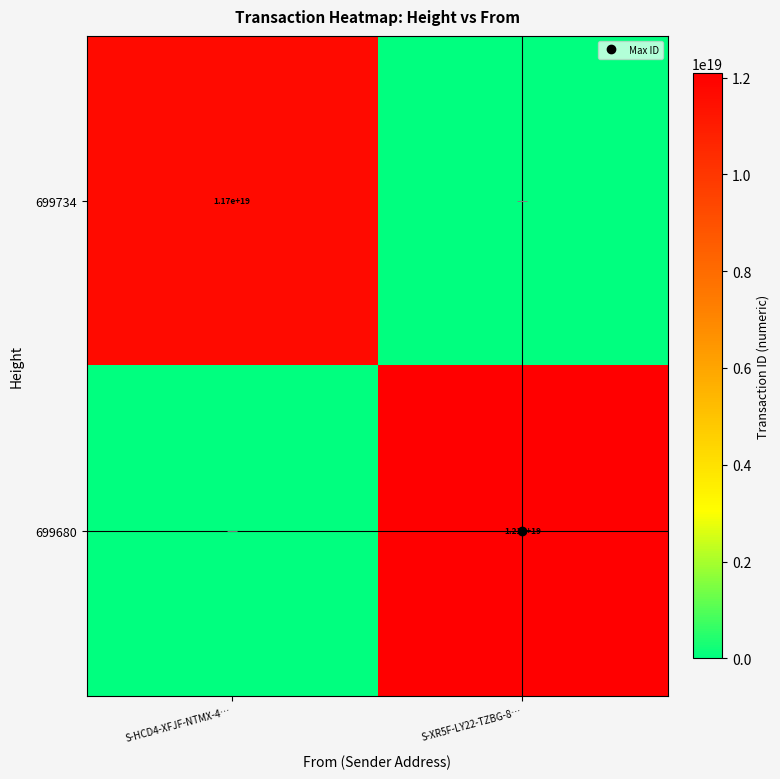

Count the 699680 values in the range 0 to 12086855017643552768.

2